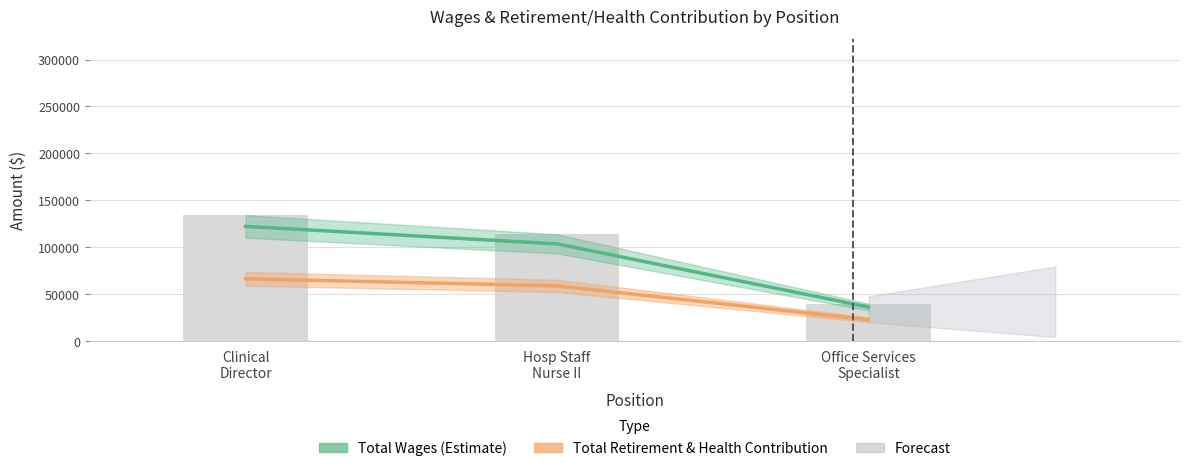

What is the difference between the maximum and minimum values in the Total Retirement & Health Contribution series?

43594.2